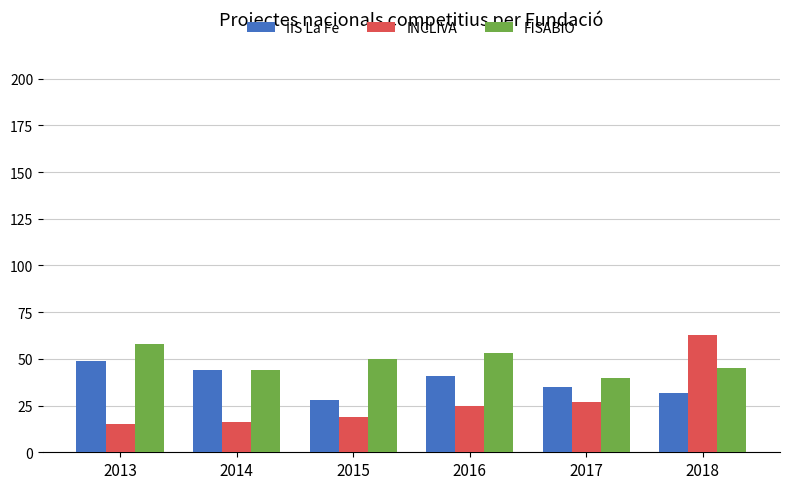

What is the maximum value shown in the chart?

63